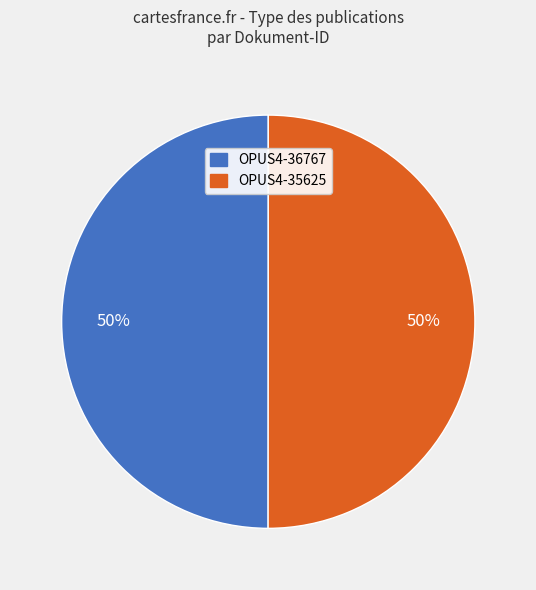

Approximately how many times larger is the value at OPUS4-35625 compared to OPUS4-36767?

1.0